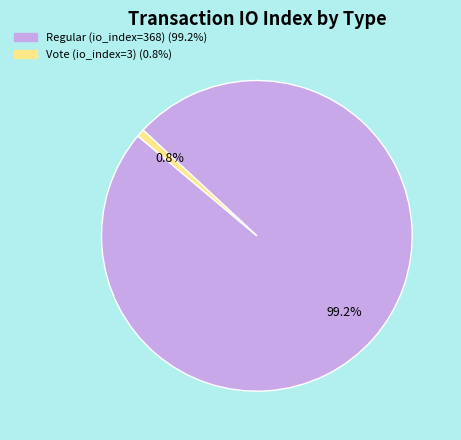

Combined, do Vote (io_index=3) and Regular (io_index=368) account for over 50%?

Yes